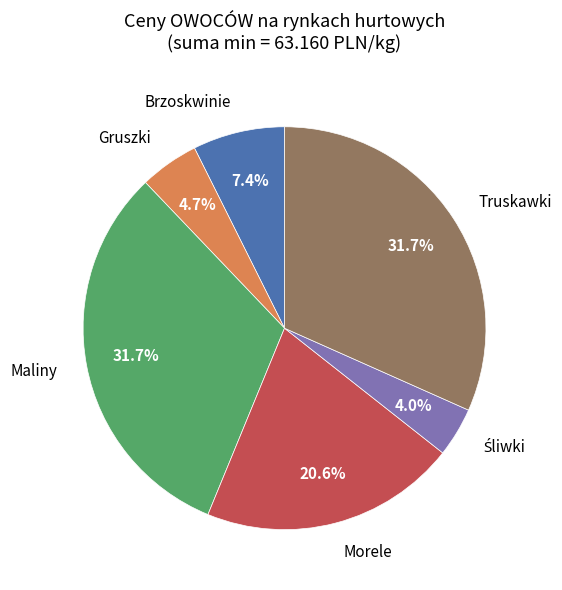

Is there a majority slice in this chart?

No